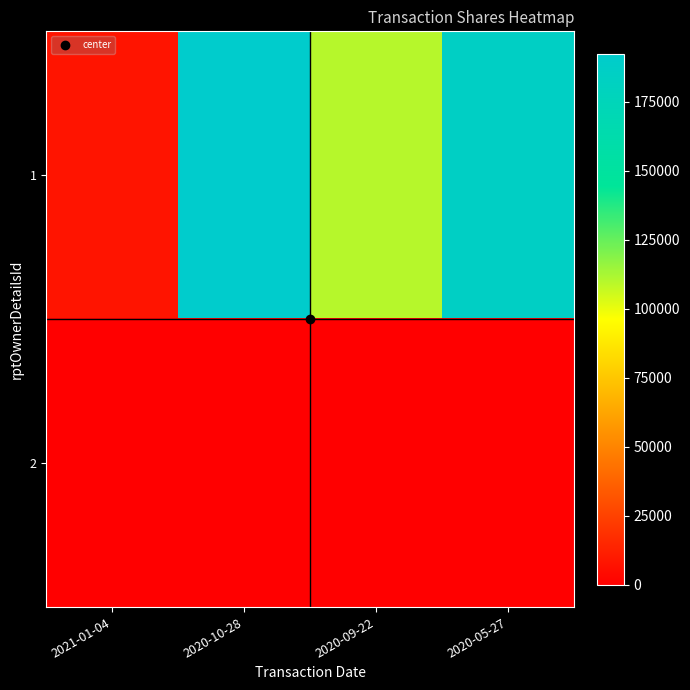

At which category is the sum across all series the highest?

2020-10-28